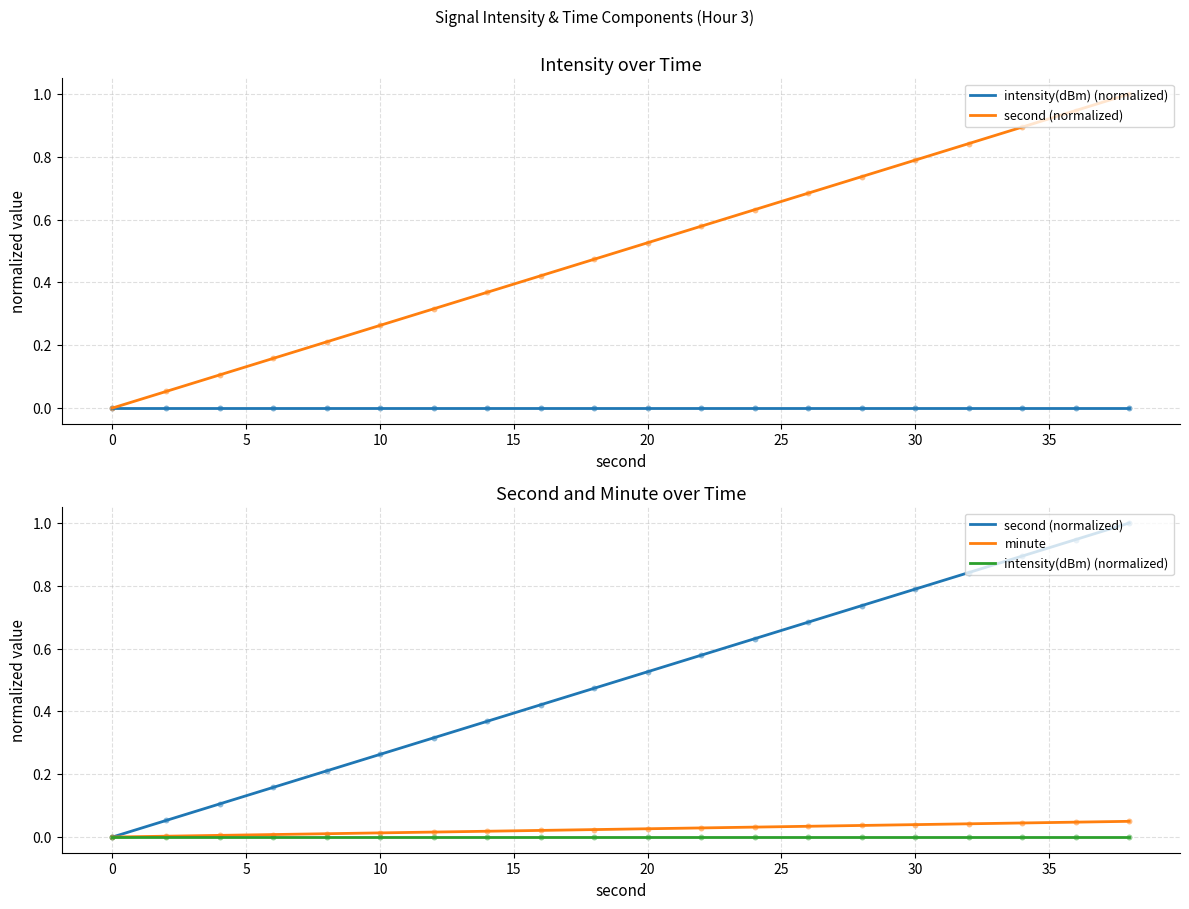

Which series reaches the maximum Y coordinate?

second (normalized)